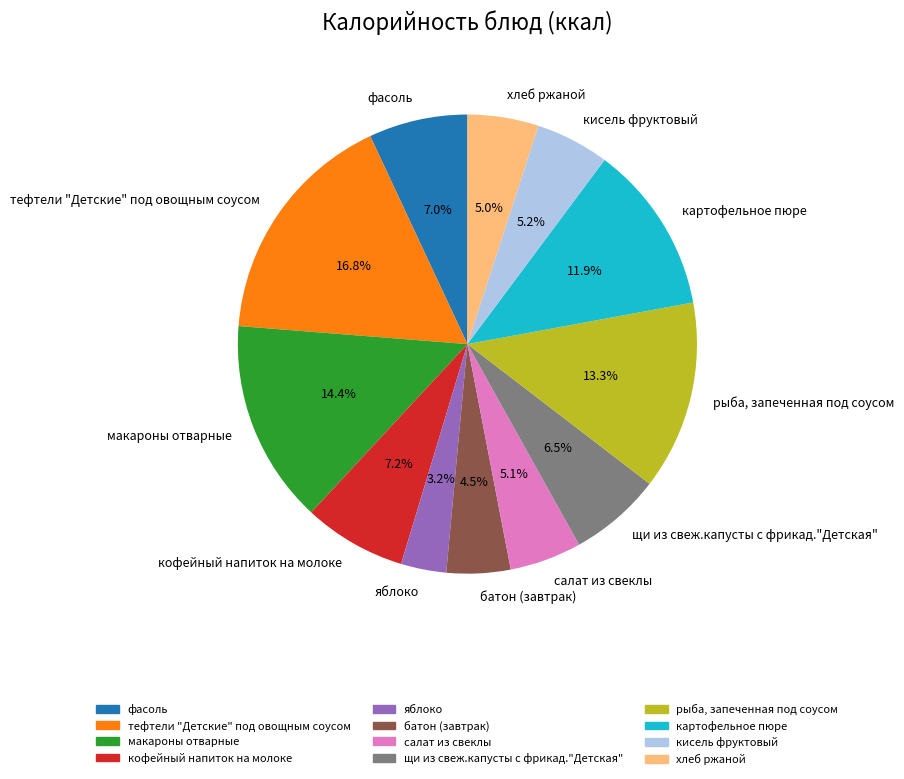

What is the smallest slice in the pie chart?

яблоко